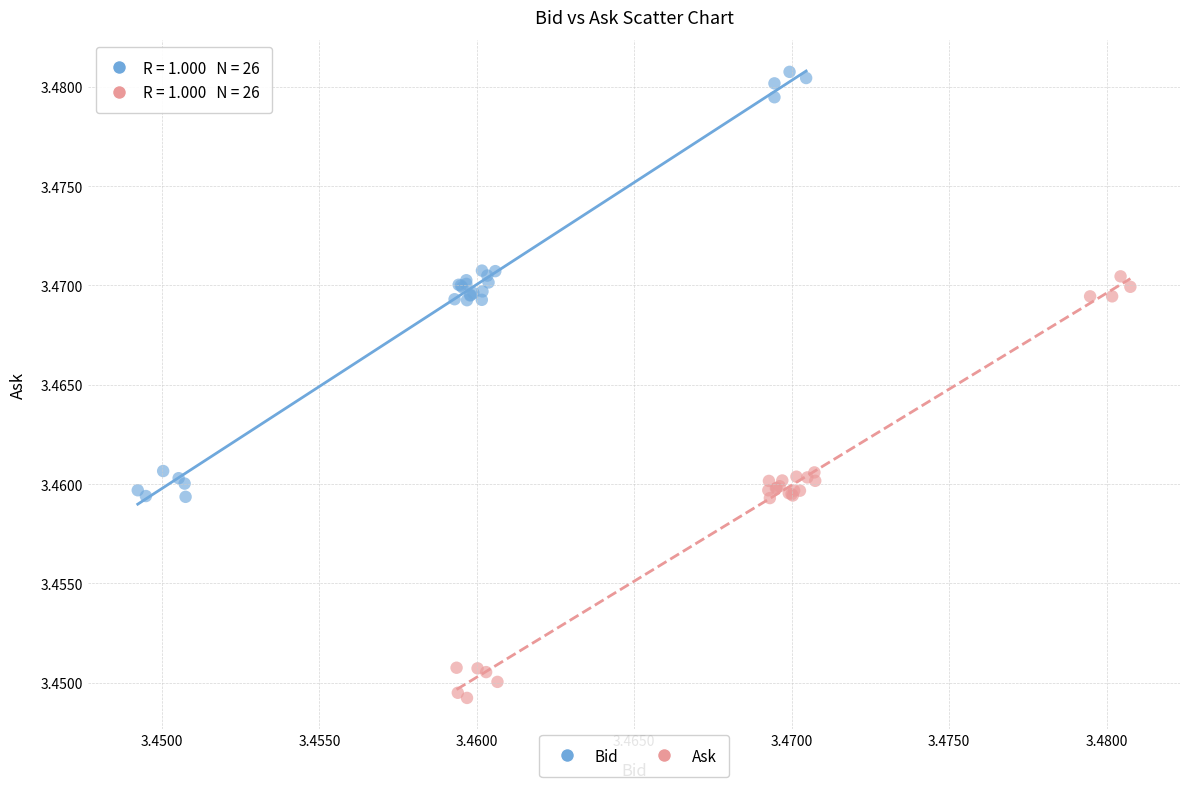

What are all the series names shown in the legend?

Bid, Ask